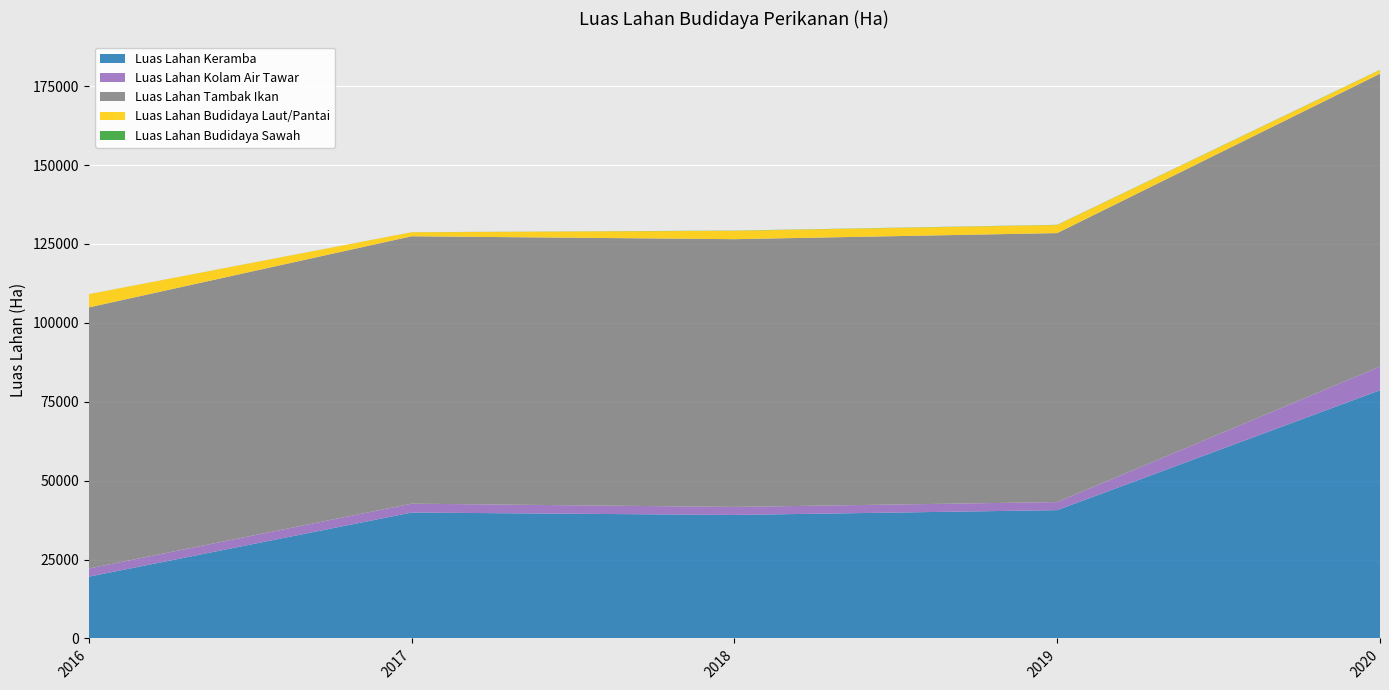

Reading left to right, extract all data points from this chart.

Luas Lahan Keramba: 19570	39896	39131	40656	78651
Luas Lahan Kolam Air Tawar: 2584	2814	2547	2555	7503
Luas Lahan Tambak Ikan: 82724	84717	84827	85225	92773
Luas Lahan Budidaya Laut/Pantai: 4190	1271	2663	2564	1194
Luas Lahan Budidaya Sawah: 13	16	54	54	54